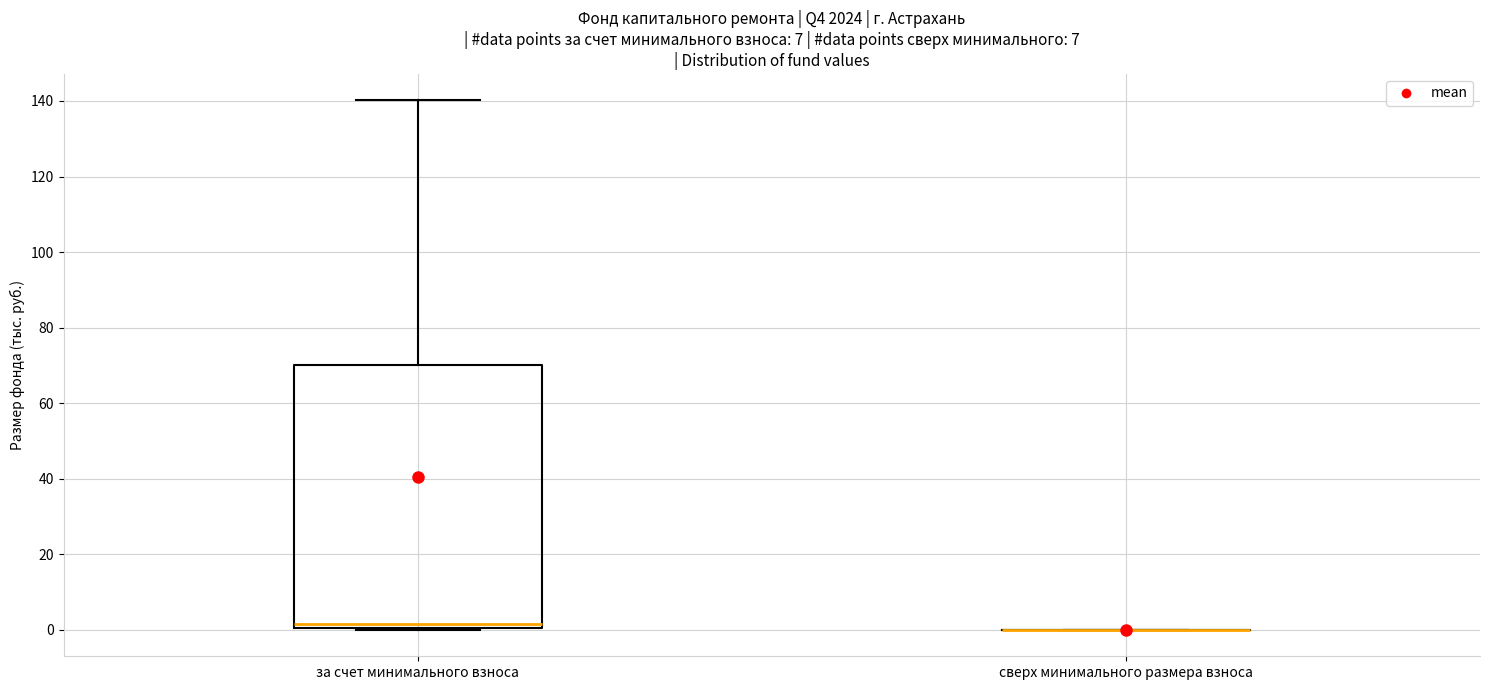

Reading left to right, transcribe this box plot: for each box, give where its median line is, the range the box spans, and where its two whiskers end, as read against the y-axis. The values are not printed on the chart, so give them approximately, as read against the axis.

за счет минимального взноса: median 2, box 0 to 70, whiskers 0 to 140
сверх минимального размера взноса: box collapsed to a line at 0, whiskers 0 to 0